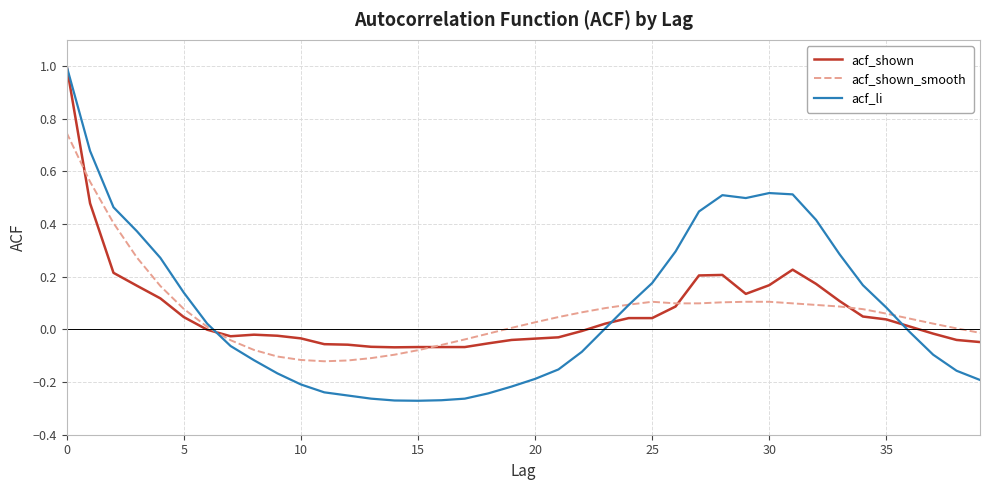

What is the greatest value displayed?

1.0